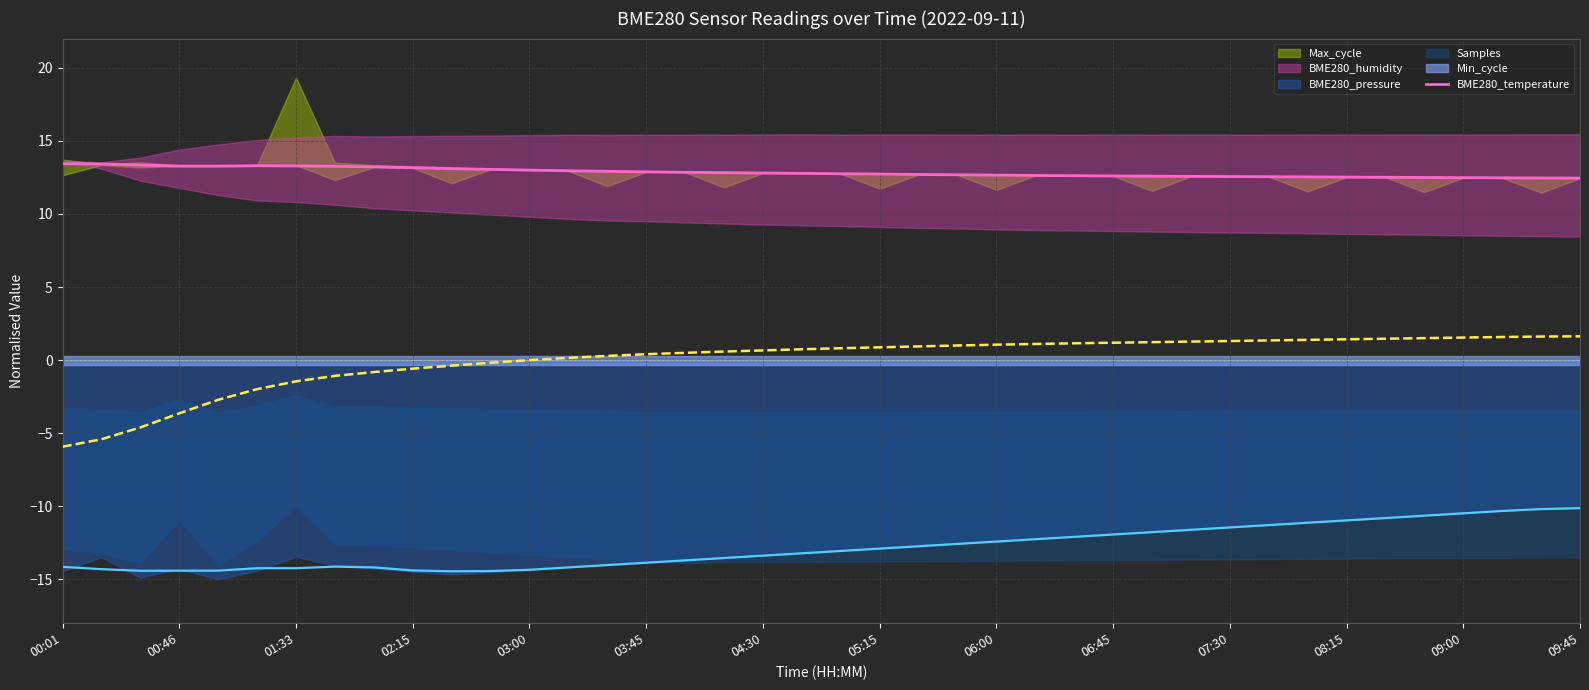

The BME280_temperature series shows 17.7 at 08:15. True or false?

False